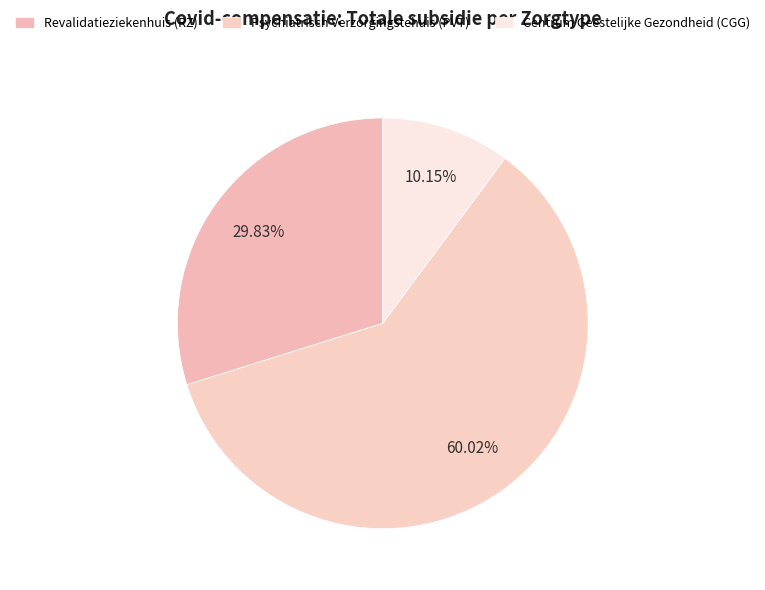

To the nearest percent, what is the average slice percentage?

33%